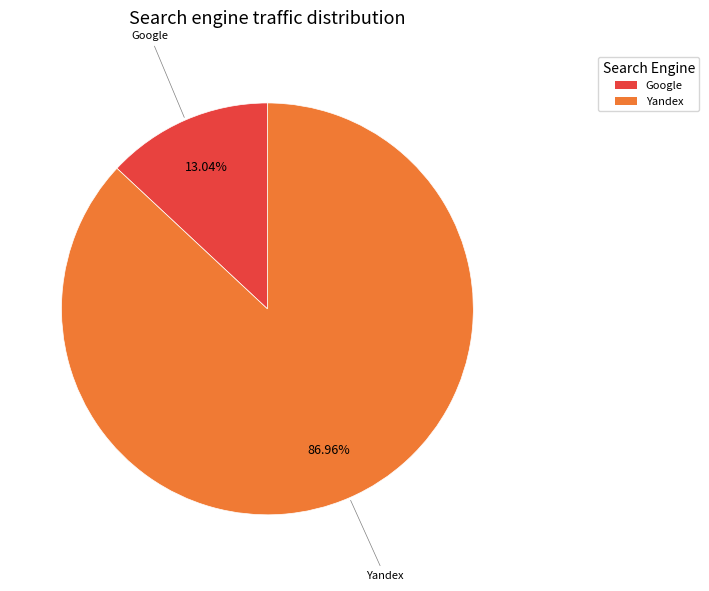

Is there any slice that represents more than half of the pie?

Yes